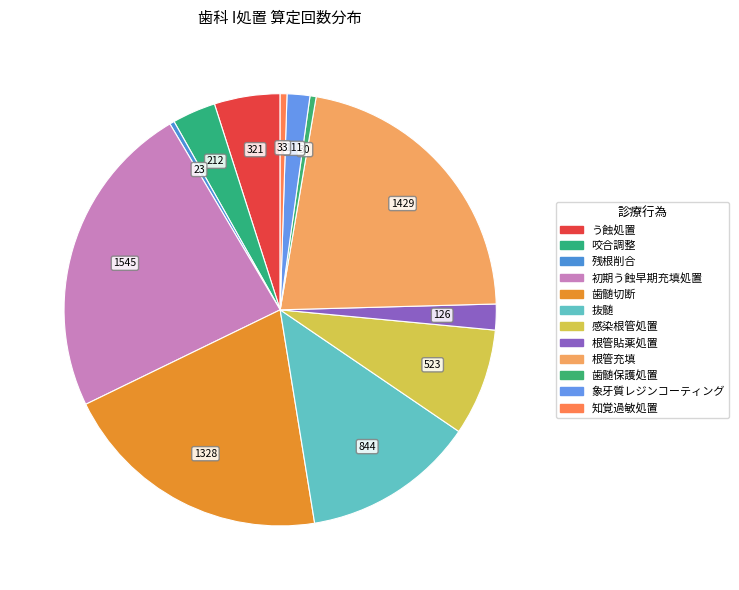

What is the total percentage of 知覚過敏処置 and 歯髄切断?

20.9%